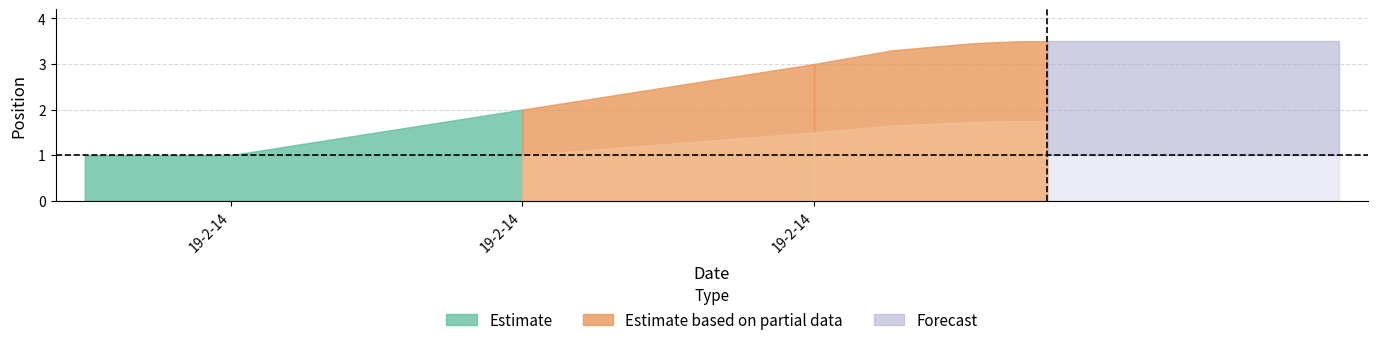

What is the sum of all values?

6